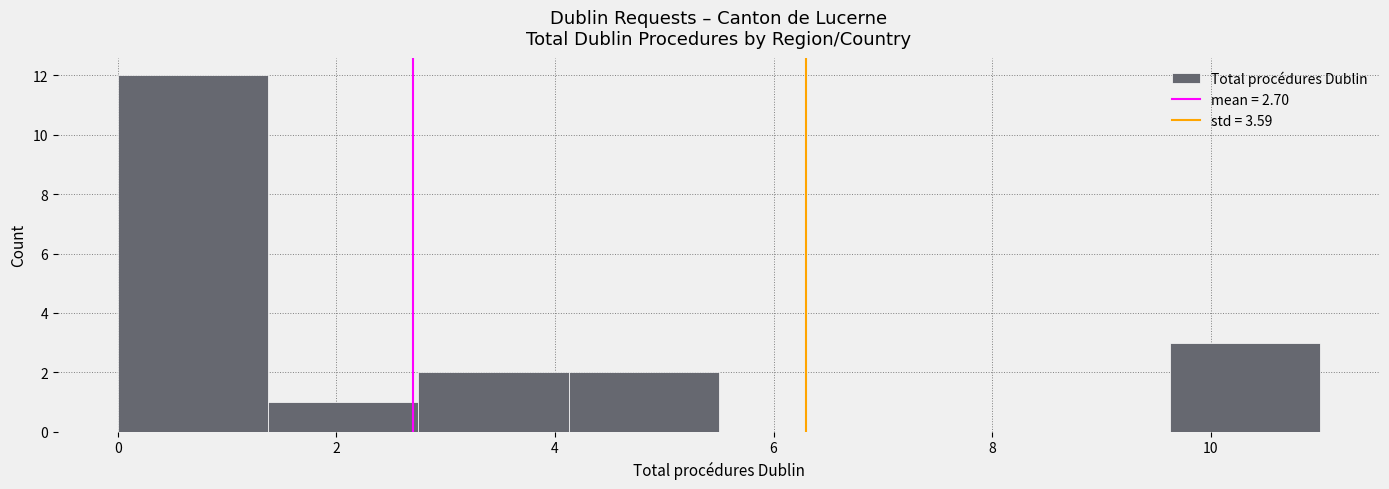

Reading left to right, list every bar in this chart as the range it spans on the x-axis followed by its height. Neither the bar edges nor the heights are printed on the chart, so give them approximately, as read against the axes.

0.0 to 1.4: 12
1.4 to 2.8: 1
2.8 to 4.2: 2
4.2 to 5.6: 2
5.6 to 6.8: 0
6.8 to 8.2: 0
8.2 to 9.6: 0
9.6 to 11.0: 3